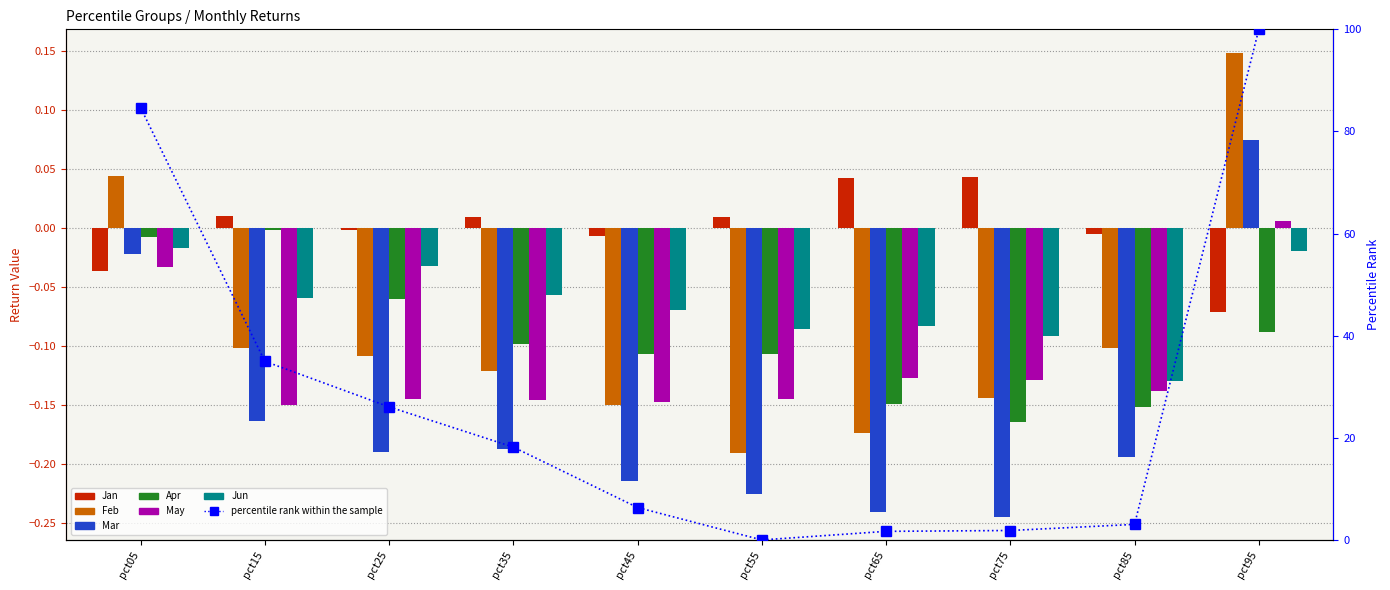

Does the chart contain stacked bars?

No